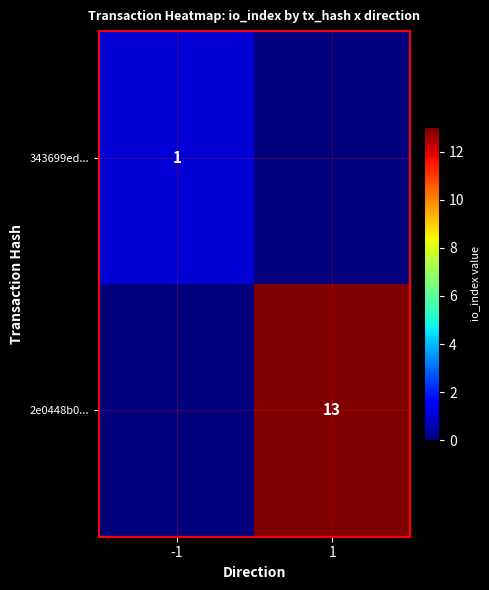

What is the total value across all series at 1?

13